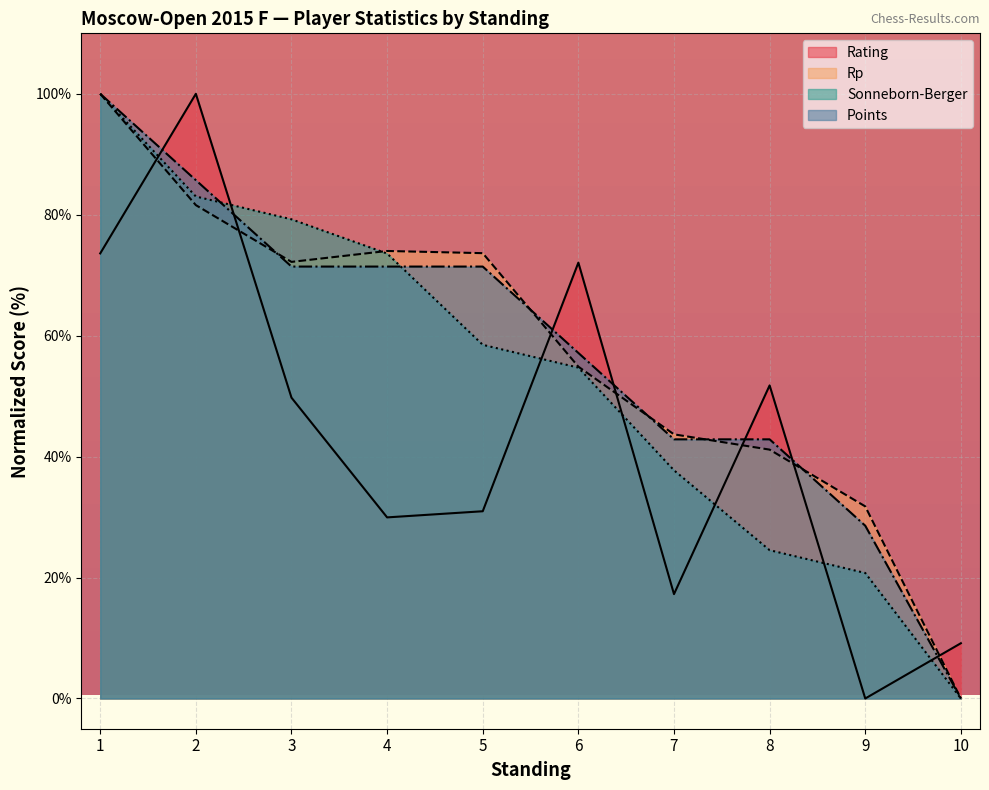

Where do Sonneborn-Berger and Points first cross each other?

2 and 3